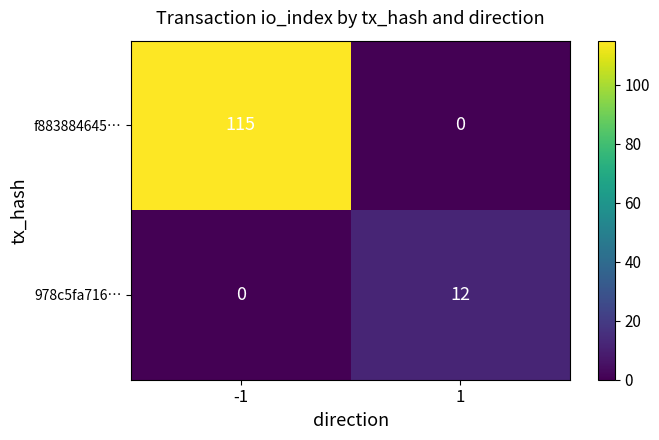

Reading right to left, list all the values displayed in this chart.

f883884645…: 0	115
978c5fa716…: 12	0